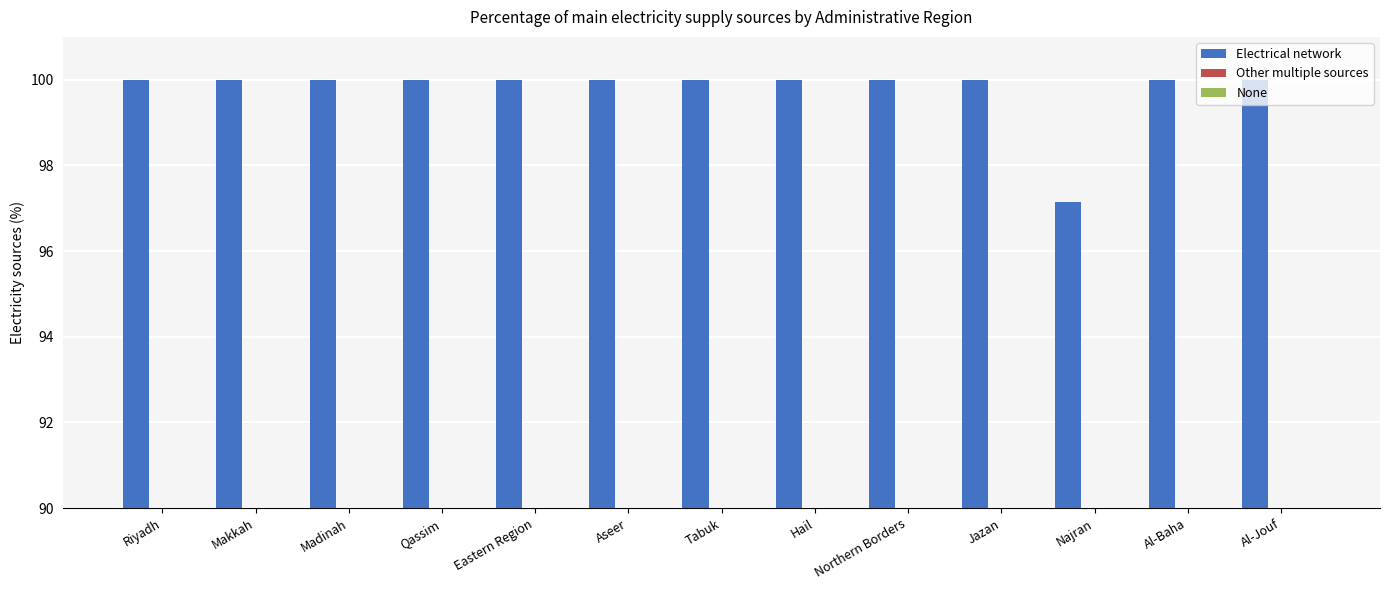

Reading left to right, transcribe all the data shown in this chart.

Electrical network: Riyadh=100.0	Makkah=100.0	Madinah=100.0	Qassim=100.0	Eastern Region=100.0	Aseer=100.0	Tabuk=100.0	Hail=100.0	Northern Borders=100.0	Jazan=100.0	Najran=97.2	Al-Baha=100.0	Al-Jouf=100.0
Other multiple sources: Riyadh=0.0	Makkah=0.0	Madinah=0.0	Qassim=0.0	Eastern Region=0.0	Aseer=0.0	Tabuk=0.0	Hail=0.0	Northern Borders=0.0	Jazan=0.0	Najran=2.8	Al-Baha=0.0	Al-Jouf=0.0
None: Riyadh=0.0	Makkah=0.0	Madinah=0.0	Qassim=0.0	Eastern Region=0.0	Aseer=0.0	Tabuk=0.0	Hail=0.0	Northern Borders=0.0	Jazan=0.0	Najran=0.0	Al-Baha=0.0	Al-Jouf=0.0